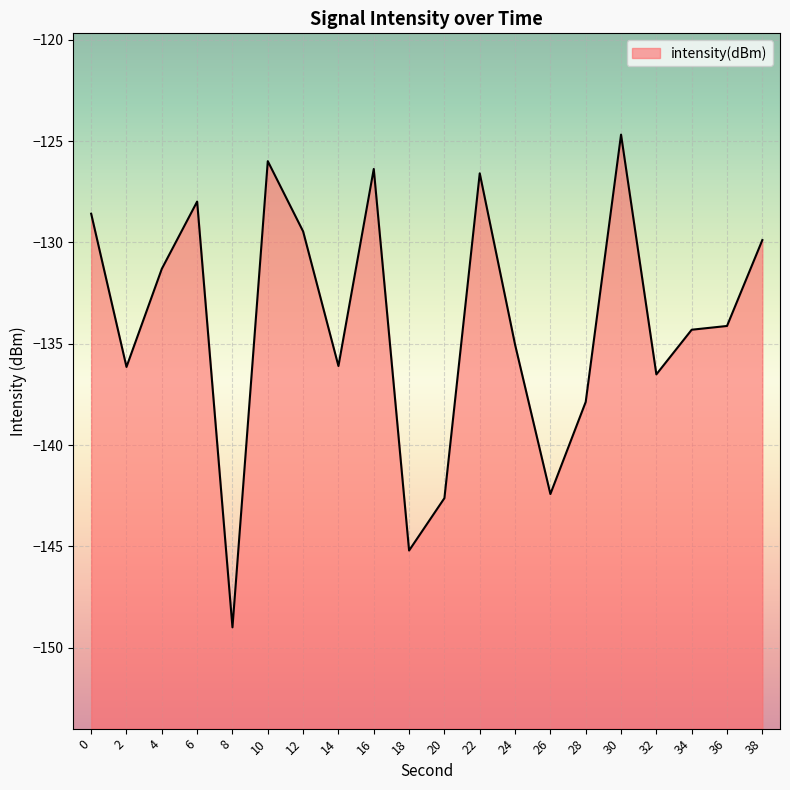

Does the chart display data point markers on the line(s)?

No